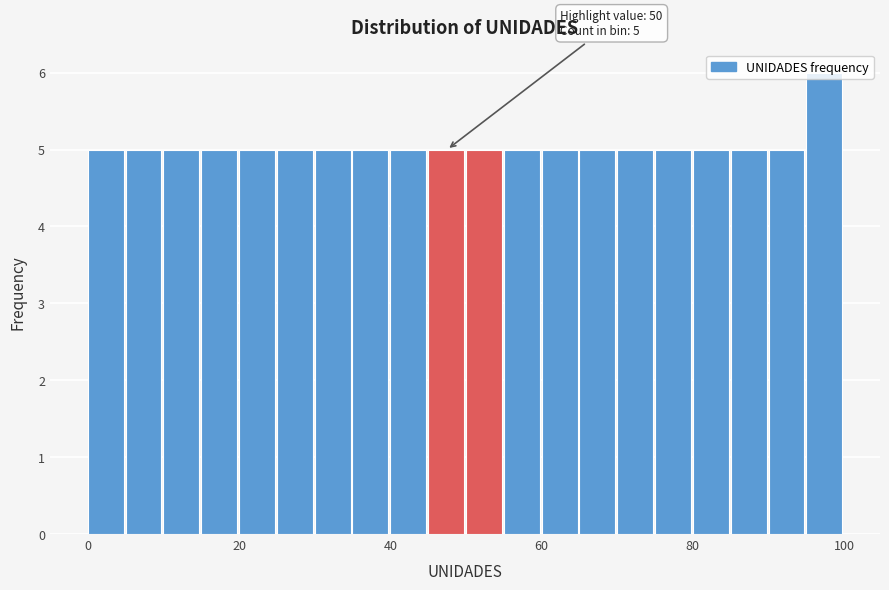

Around what value on the x-axis is the tallest bar? Give the approximate position of its centre, as read against the axis.

98